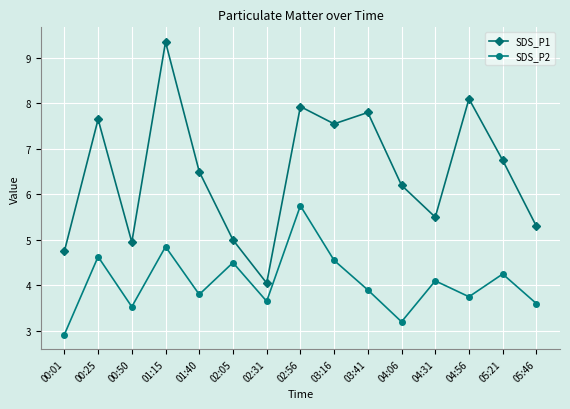

How many interior local peaks does the SDS_P1 series have?

5